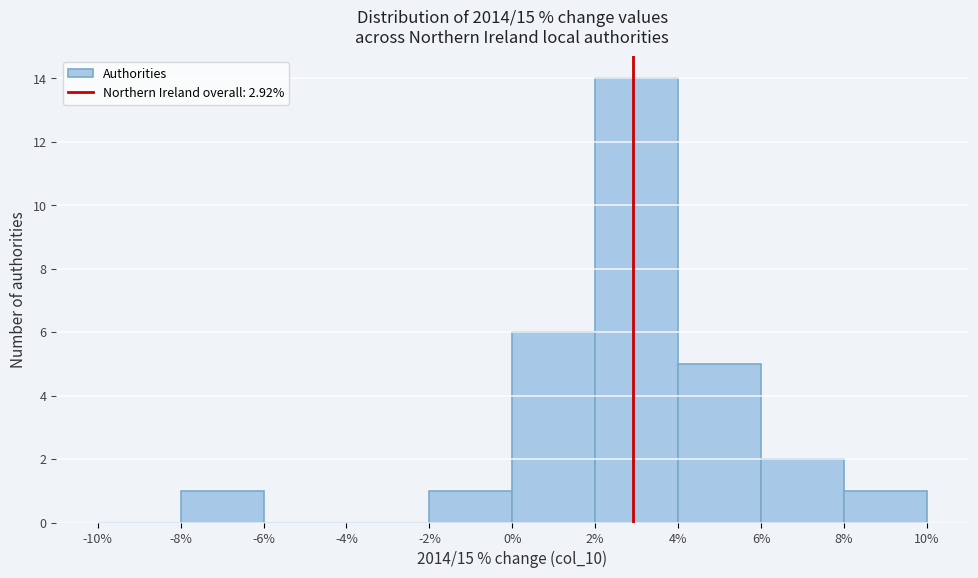

Reading left to right, list every bar in this chart as the range it spans on the x-axis followed by its height. The values are not printed on the chart, so give them approximately, as read against the axis.

-10% to -8%: 0
-8% to -6%: 1
-6% to -4%: 0
-4% to -2%: 0
-2% to 0%: 1
0% to 2%: 6
2% to 4%: 14
4% to 6%: 5
6% to 8%: 2
8% to 10%: 1